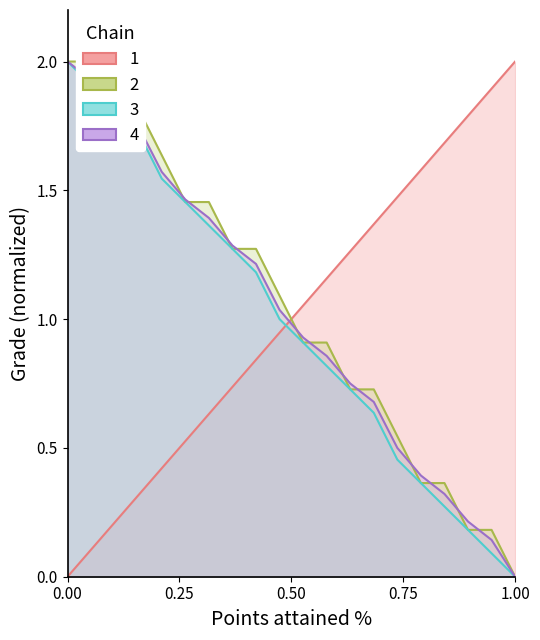

What is the difference between the highest and lowest values at 84?

1.4